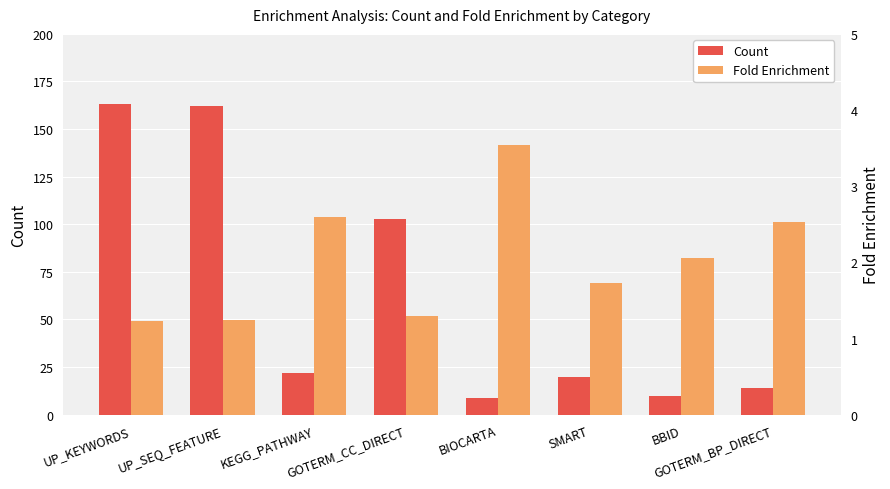

What is the maximum value for Fold Enrichment?

3.5